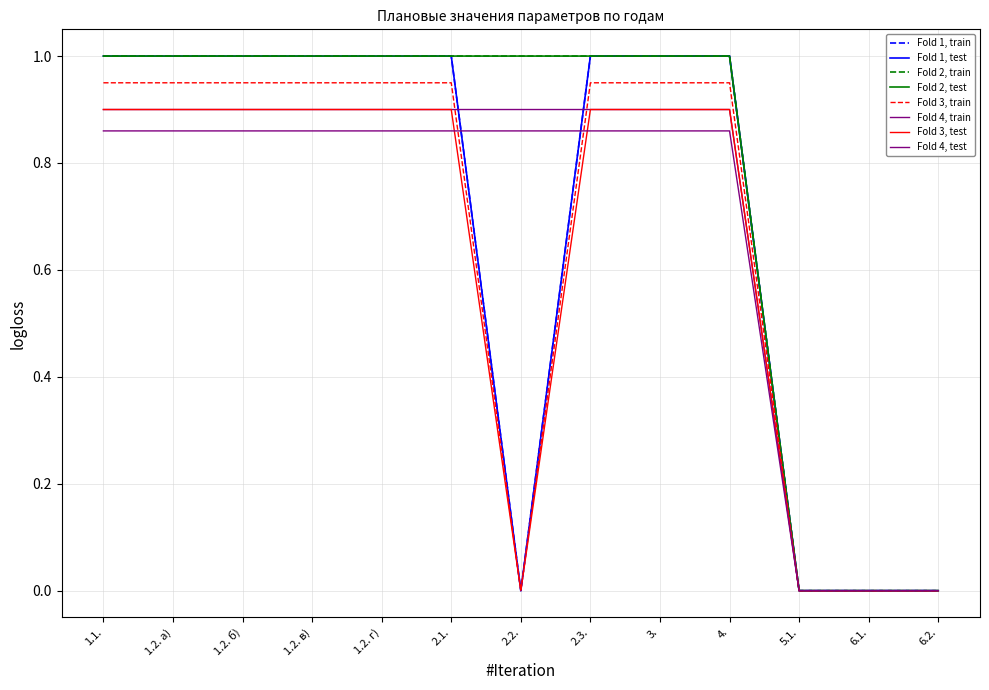

How many lines are shown in the chart?

8